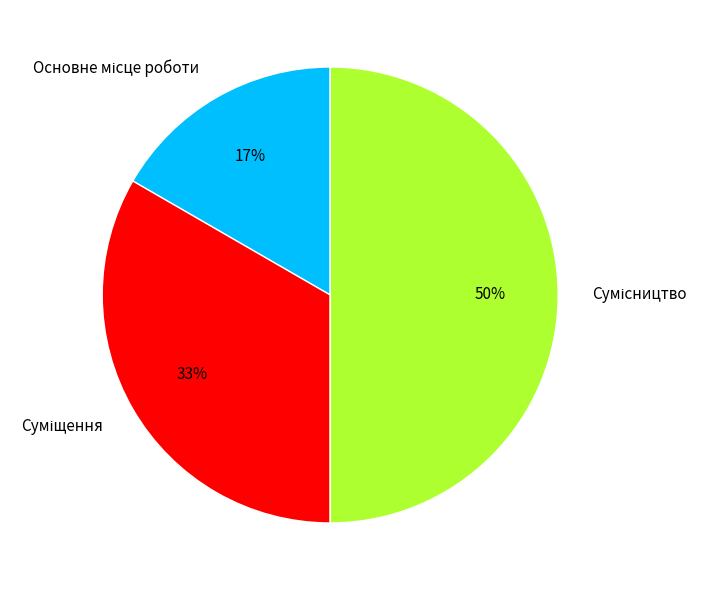

To the nearest percent, what is the difference between the largest and smallest slice percentages?

33%